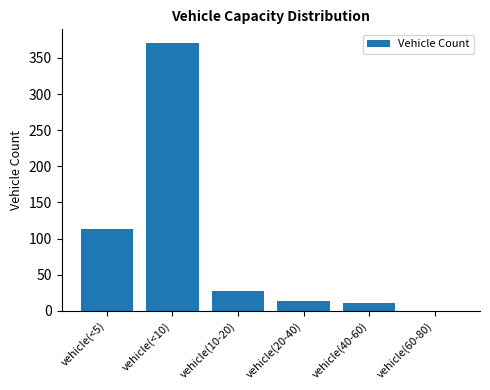

Reading left to right, extract all data points from this chart.

vehicle(<5)=113	vehicle(<10)=371	vehicle(10-20)=27	vehicle(20-40)=13	vehicle(40-60)=11	vehicle(60-80)=0